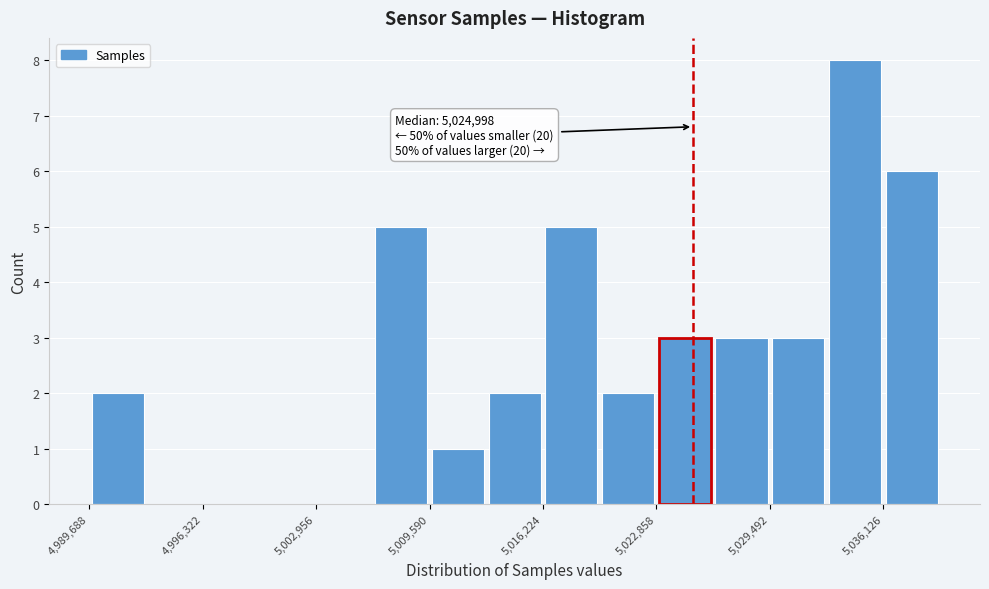

Read against the x-axis, roughly where is the centre of the tallest bar?

5034000